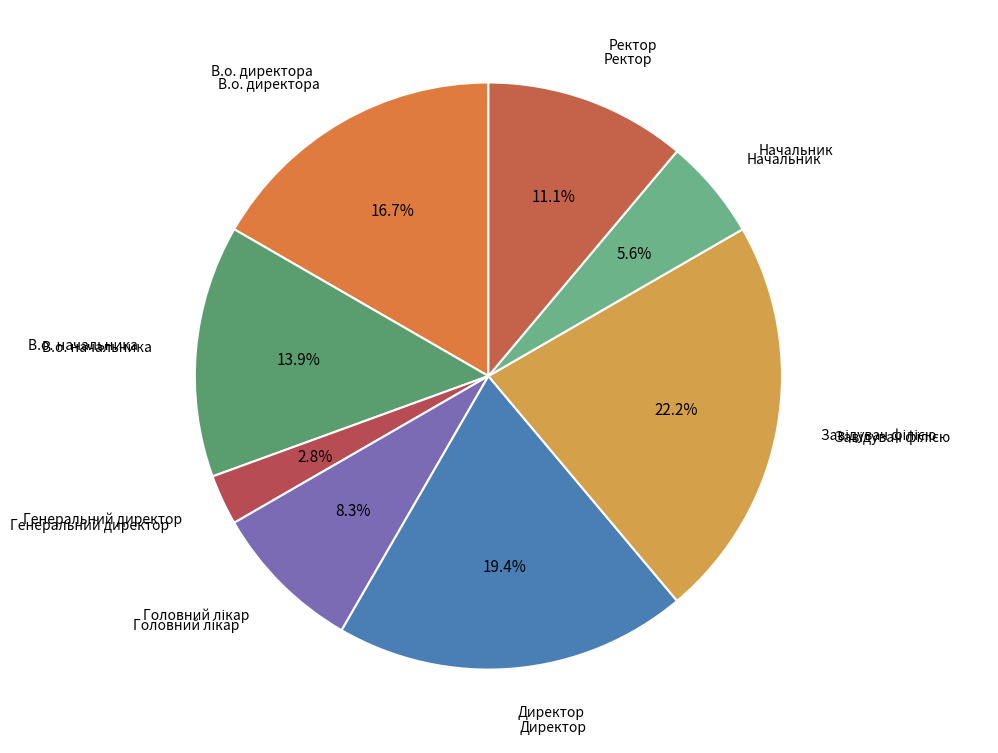

Count the number of slices in the pie.

8